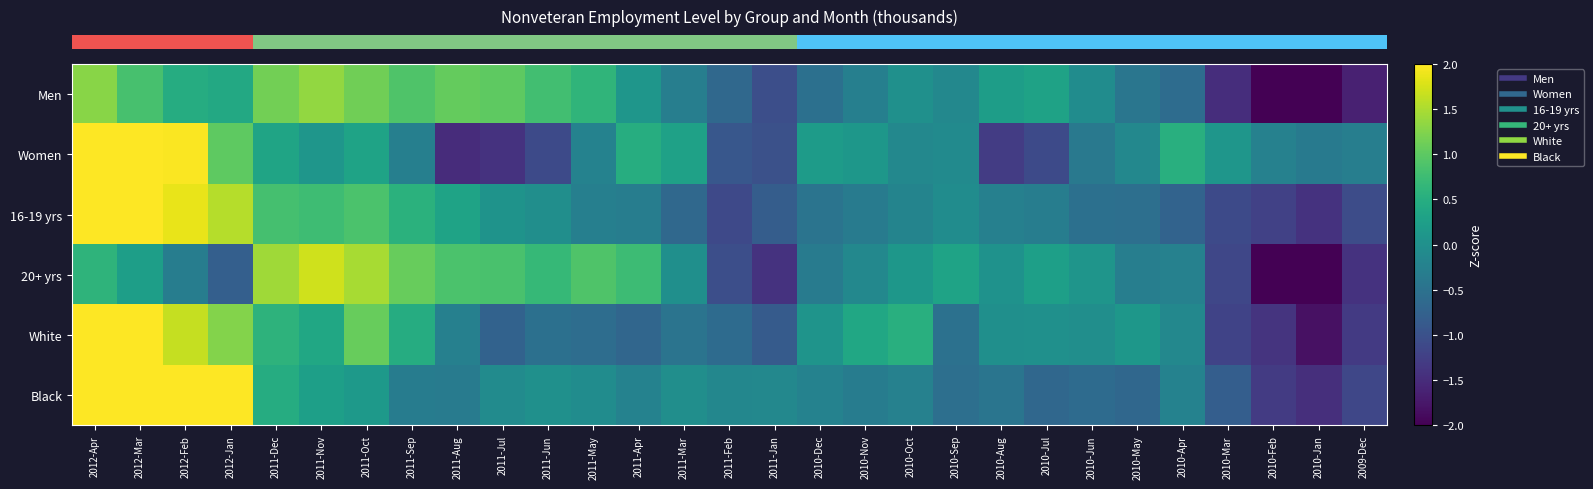

Which has a higher value, 2010-Sep or 2011-Mar?

2010-Sep